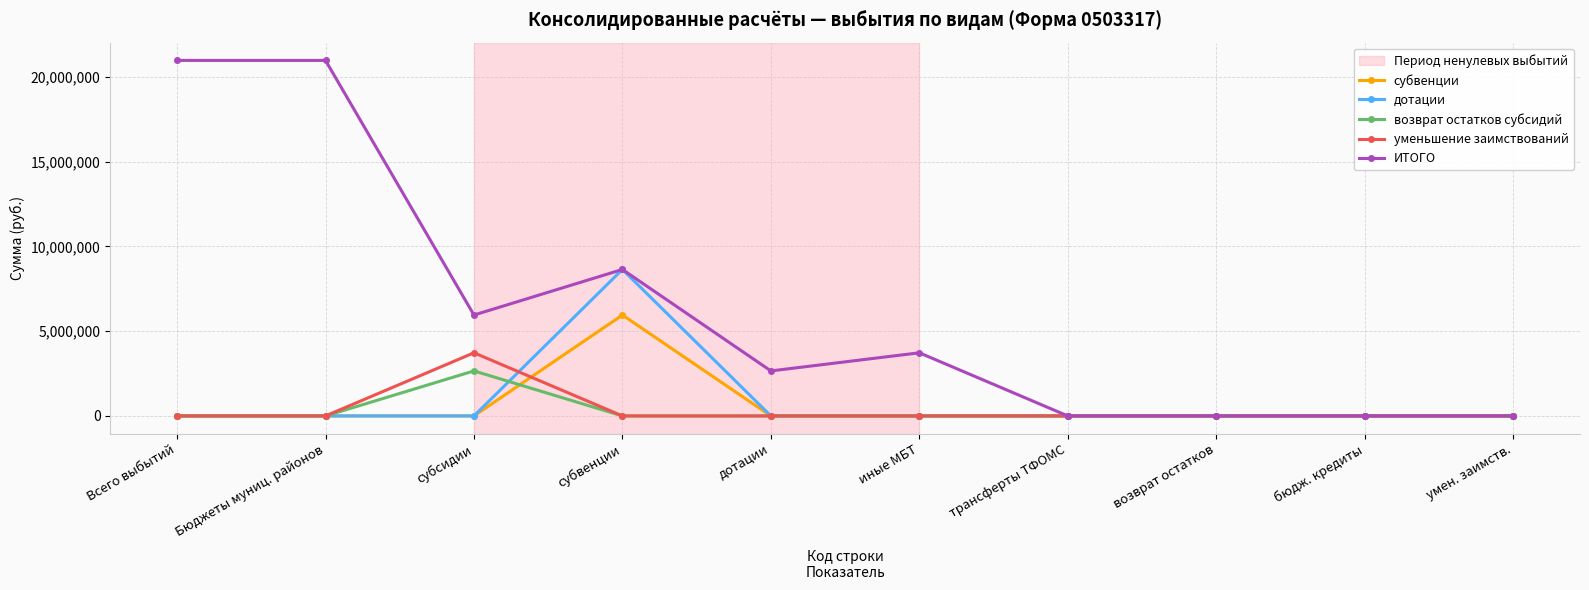

What is the difference between the ИТОГО values at умен. заимств. and иные МБТ?

3724800.0